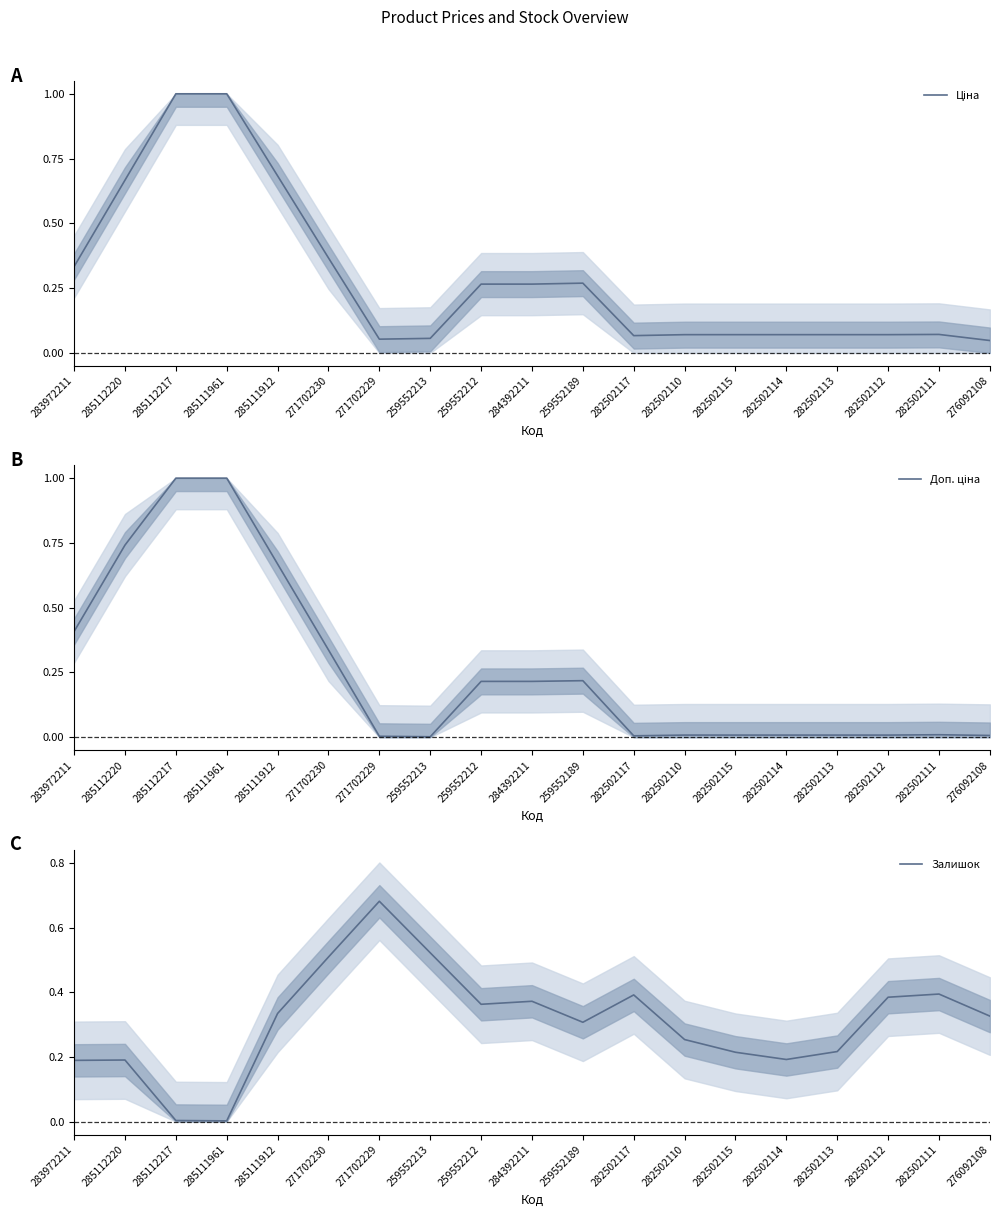

Reading left to right, what are all the values shown in this chart?

Ціна: 0.3	0.7	1.0	1.0	0.7	0.4	0.1	0.1	0.3	0.3	0.3	0.1	0.1	0.1	0.1	0.1	0.1	0.1	0.0
Доп. ціна: 0.4	0.7	1.0	1.0	0.7	0.3	0.0	0.0	0.2	0.2	0.2	0.0	0.0	0.0	0.0	0.0	0.0	0.0	0.0
Залишок: 0.2	0.2	0.0	0.0	0.3	0.5	0.7	0.5	0.4	0.4	0.3	0.4	0.3	0.2	0.2	0.2	0.4	0.4	0.3